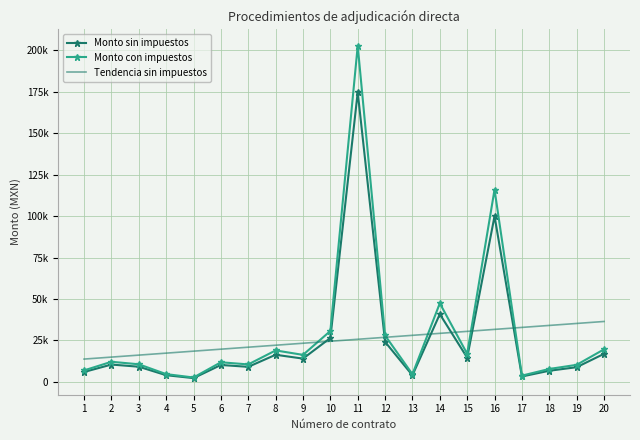

How many interior local peaks does the Monto con impuestos series have?

6